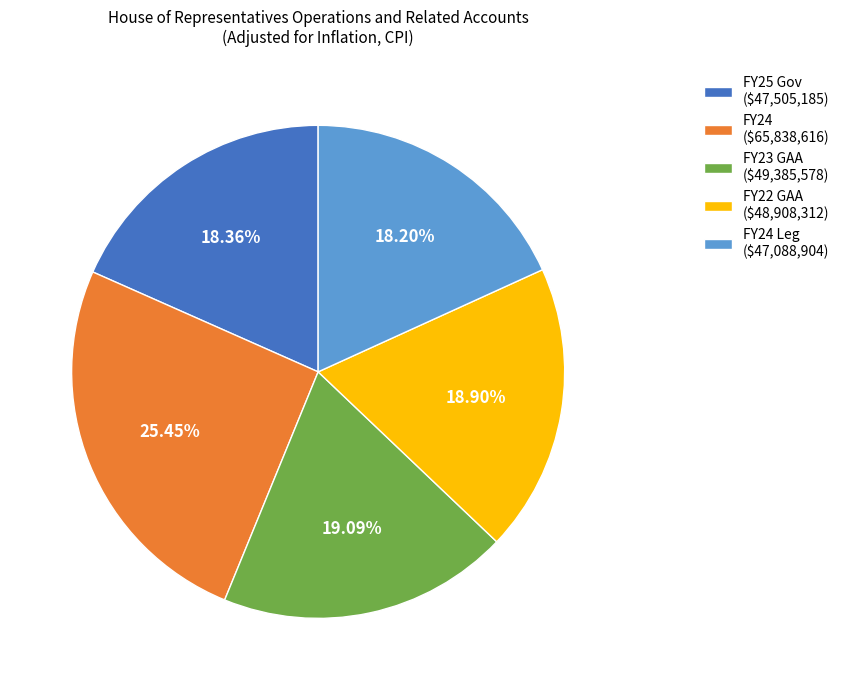

To the nearest percent, what is the average slice percentage?

20%